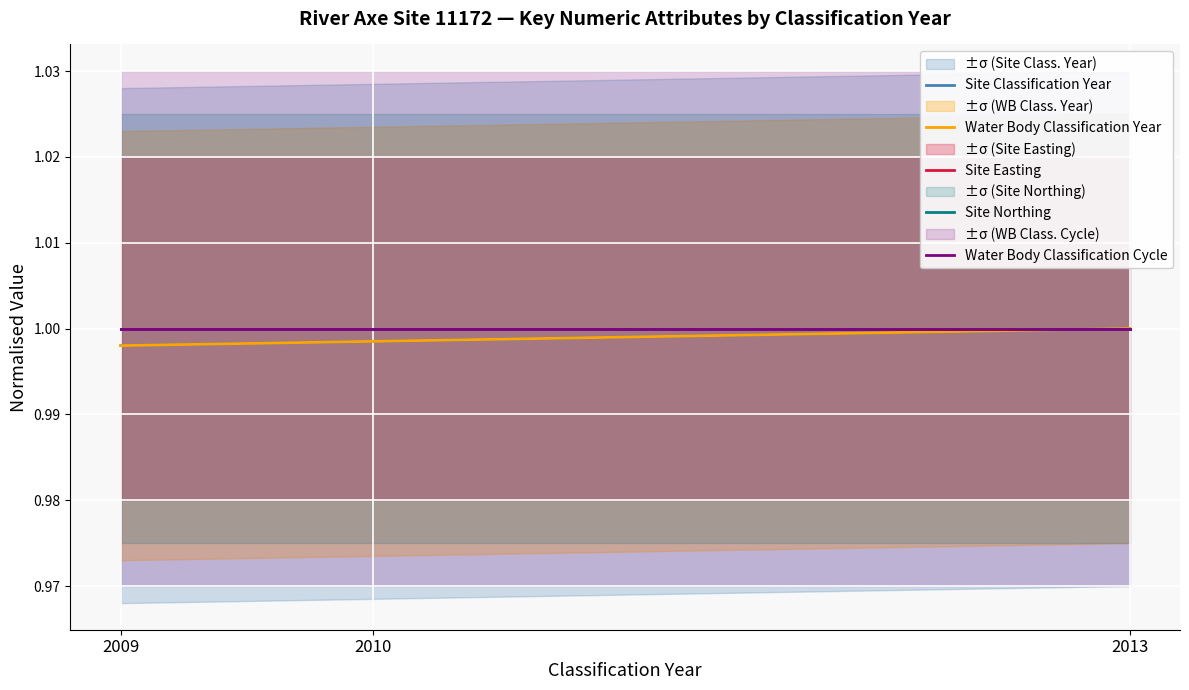

True or false: Water Body Classification Cycle has a value of 1.4 at 2010.

False